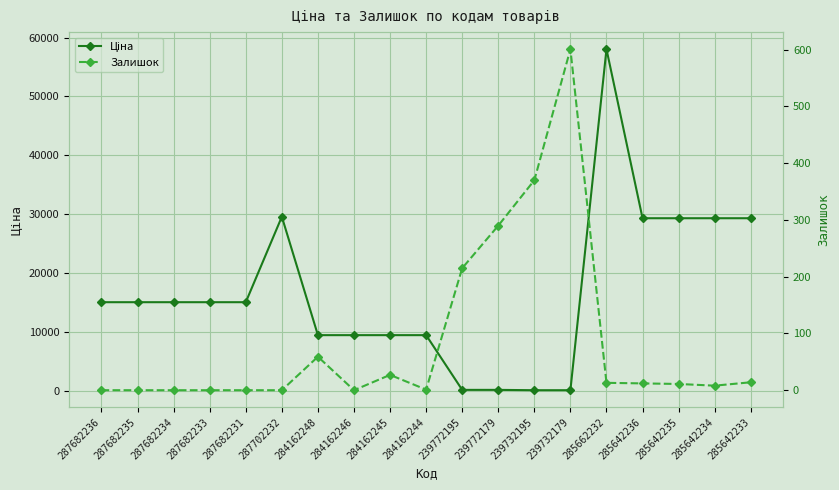

Between 285662232 and 287682235, which is larger?

285662232